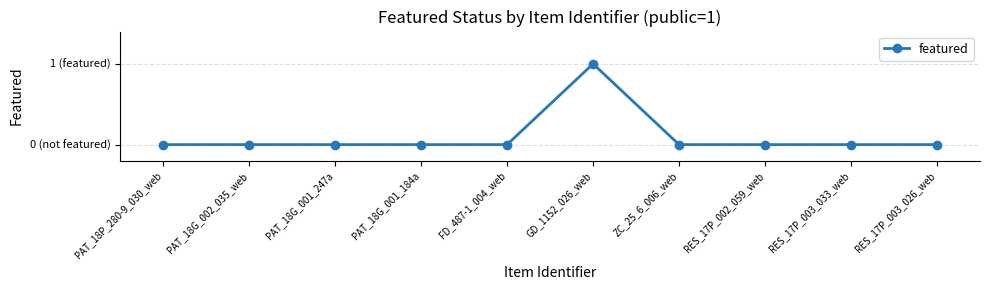

List the labels in order of value, largest first.

GD_1152_026_web, PAT_18P_280-9_030_web, PAT_18G_002_035_web, PAT_18G_001_247a, PAT_18G_001_184a, FD_487-1_004_web, ZC_25_6_006_web, RES_17P_002_059_web, RES_17P_003_033_web, RES_17P_003_026_web